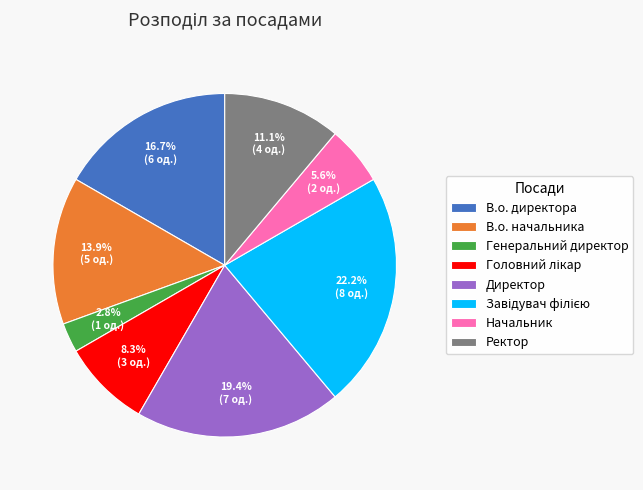

The В.о. начальника slice represents 29% of the pie. True or false?

False